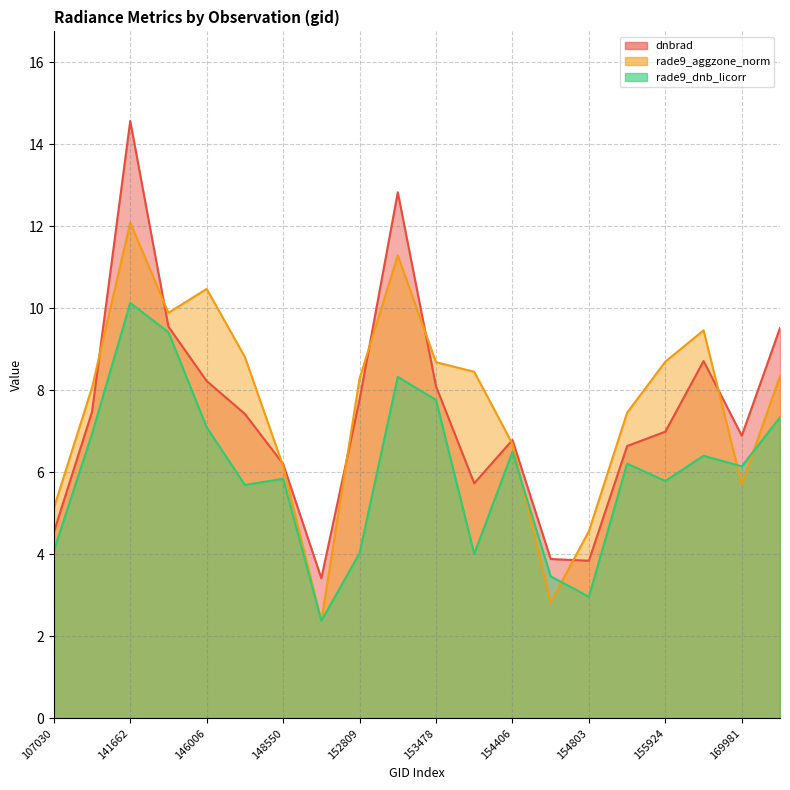

What is the total value across all series at 141662?

36.8